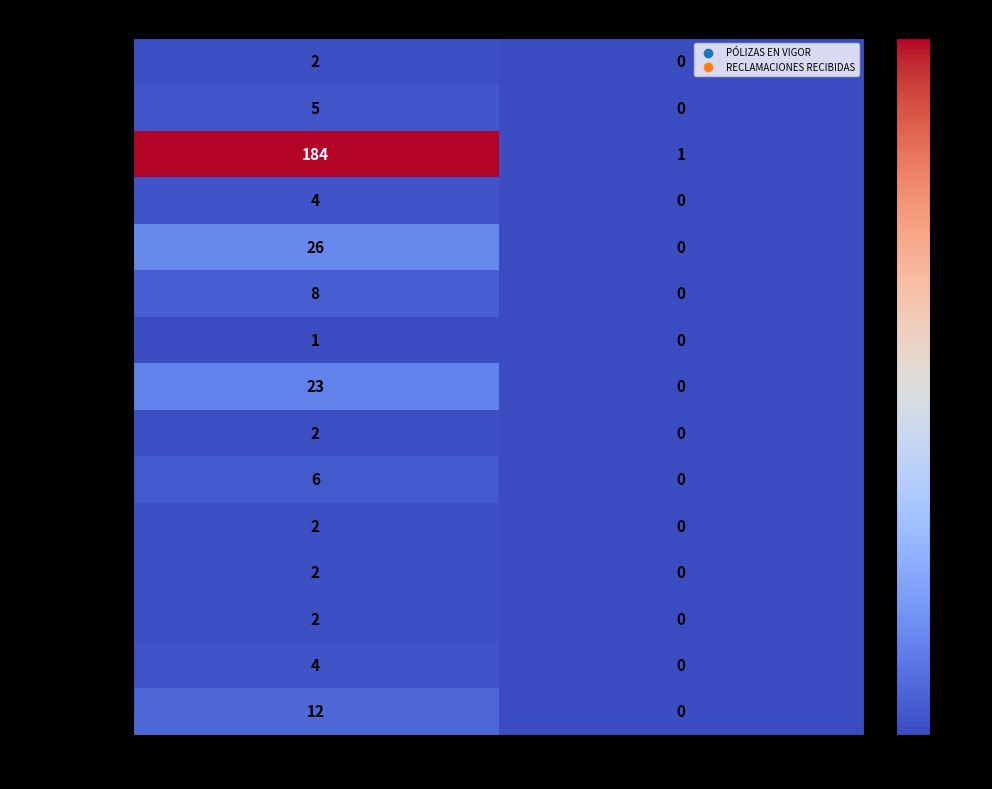

Reading left to right, transcribe all the data shown in this chart.

Baja California: PÓLIZAS EN VIGOR=2	RECLAMACIONES RECIBIDAS=0
Chihuahua: PÓLIZAS EN VIGOR=5	RECLAMACIONES RECIBIDAS=0
Ciudad de México: PÓLIZAS EN VIGOR=184	RECLAMACIONES RECIBIDAS=1
Guanajuato: PÓLIZAS EN VIGOR=4	RECLAMACIONES RECIBIDAS=0
Jalisco: PÓLIZAS EN VIGOR=26	RECLAMACIONES RECIBIDAS=0
Estado de México: PÓLIZAS EN VIGOR=8	RECLAMACIONES RECIBIDAS=0
Morelos: PÓLIZAS EN VIGOR=1	RECLAMACIONES RECIBIDAS=0
Nuevo León: PÓLIZAS EN VIGOR=23	RECLAMACIONES RECIBIDAS=0
Puebla: PÓLIZAS EN VIGOR=2	RECLAMACIONES RECIBIDAS=0
Querétaro: PÓLIZAS EN VIGOR=6	RECLAMACIONES RECIBIDAS=0
Sonora: PÓLIZAS EN VIGOR=2	RECLAMACIONES RECIBIDAS=0
Tabasco: PÓLIZAS EN VIGOR=2	RECLAMACIONES RECIBIDAS=0
Tamaulipas: PÓLIZAS EN VIGOR=2	RECLAMACIONES RECIBIDAS=0
Veracruz: PÓLIZAS EN VIGOR=4	RECLAMACIONES RECIBIDAS=0
Yucatán: PÓLIZAS EN VIGOR=12	RECLAMACIONES RECIBIDAS=0